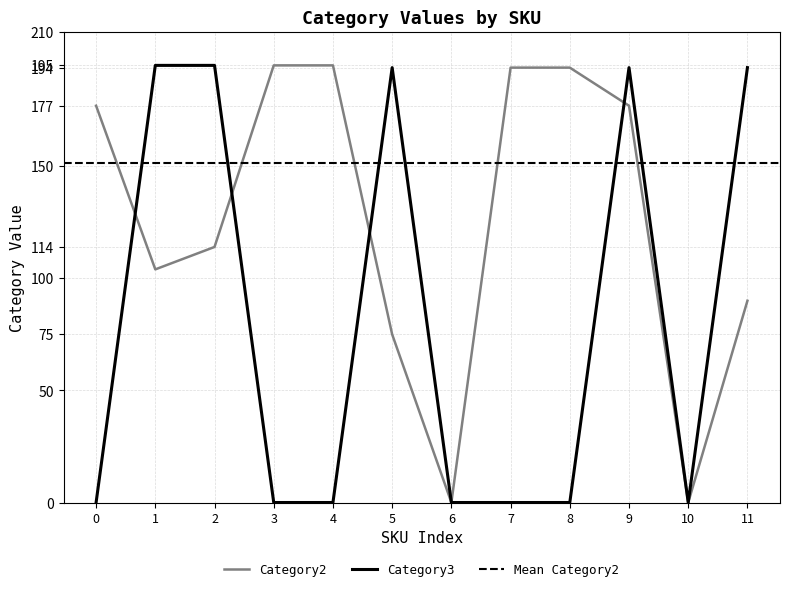

What is the maximum value for Category3?

195